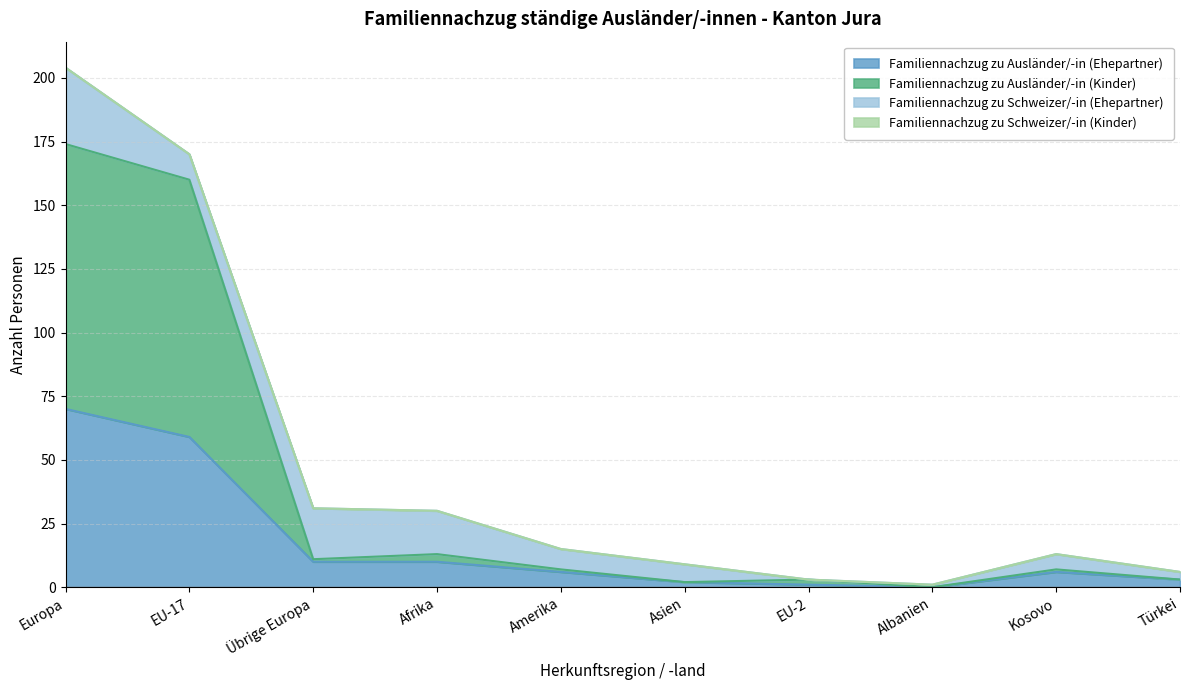

At which category is the sum across all series the highest?

Europa